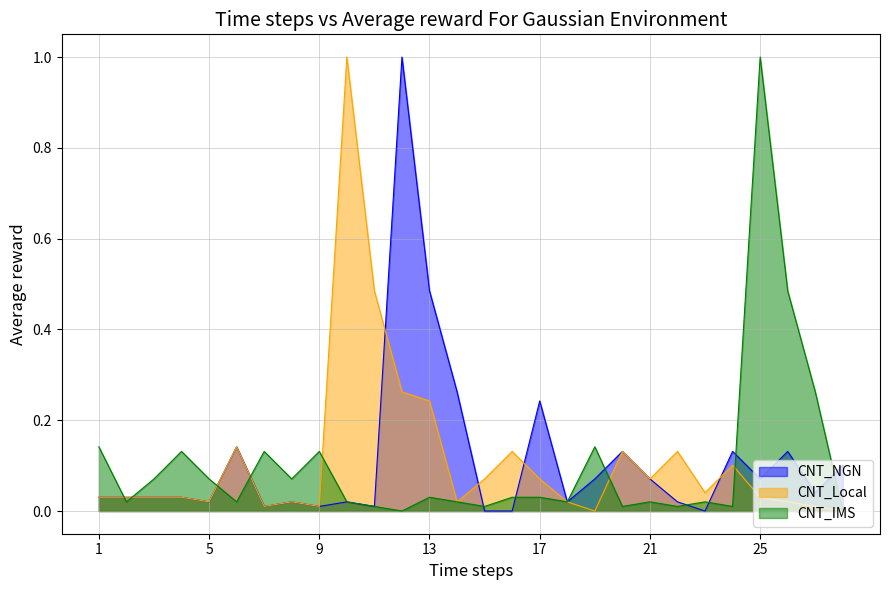

Reading right to left, list all the values displayed in this chart.

CNT_NGN: 0.1	0.0	0.1	0.1	0.1	0.0	0.0	0.1	0.1	0.1	0.0	0.2	0.0	0.0	0.3	0.5	1.0	0.0	0.0	0.0	0.0	0.0	0.1	0.0	0.0	0.0	0.0	0.0
CNT_Local: 0.0	0.0	0.0	0.0	0.1	0.0	0.1	0.1	0.1	0.0	0.0	0.1	0.1	0.1	0.0	0.2	0.3	0.5	1.0	0.0	0.0	0.0	0.1	0.0	0.0	0.0	0.0	0.0
CNT_IMS: 0.0	0.3	0.5	1.0	0.0	0.0	0.0	0.0	0.0	0.1	0.0	0.0	0.0	0.0	0.0	0.0	0.0	0.0	0.0	0.1	0.1	0.1	0.0	0.1	0.1	0.1	0.0	0.1